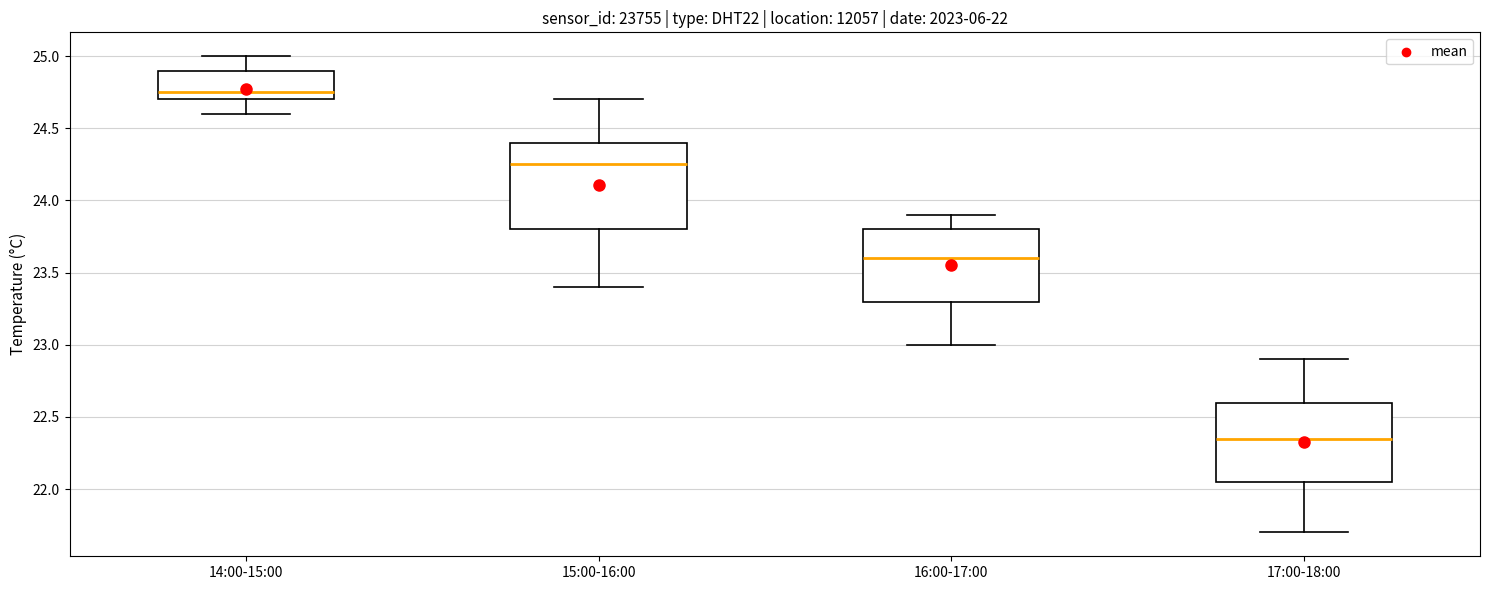

Which box's median line is the highest?

14:00-15:00